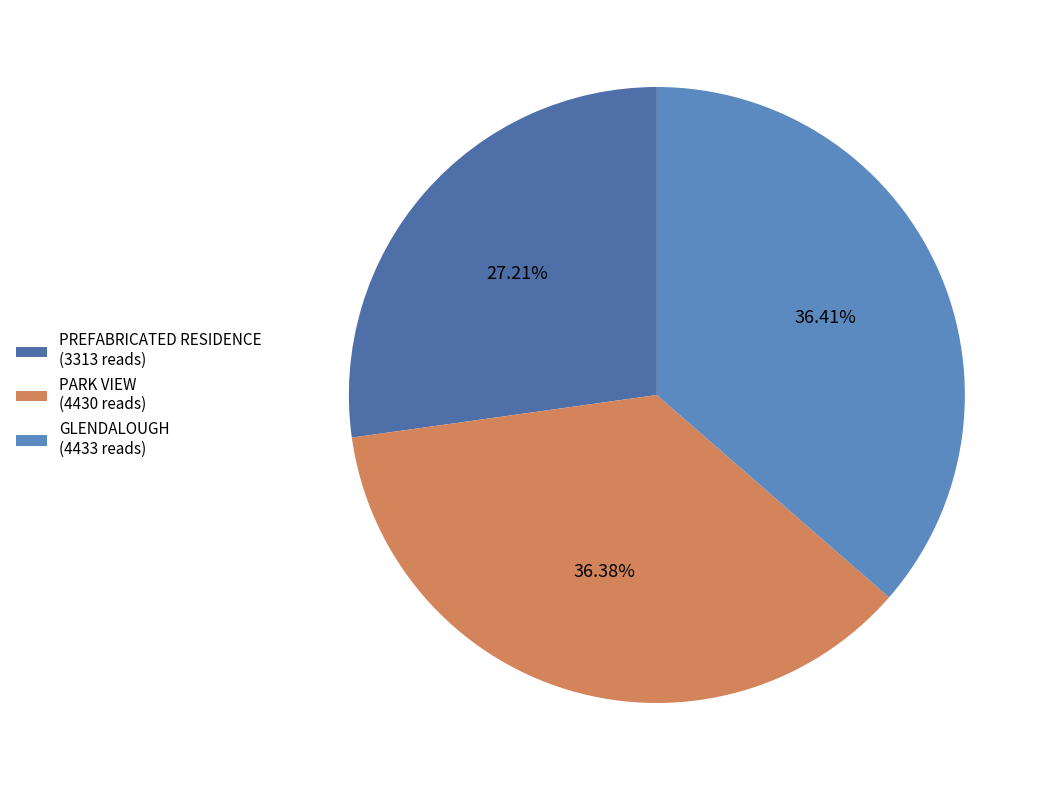

Is PARK VIEW the majority of the pie?

No